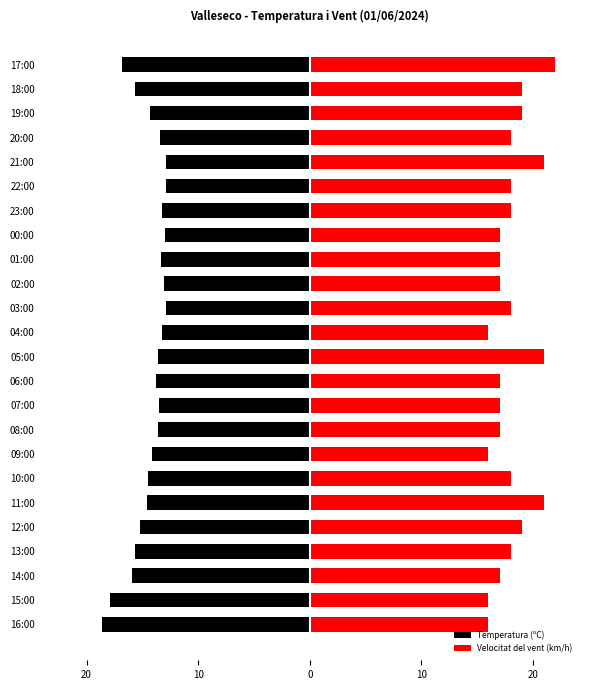

The value of Temperatura (ºC) at 21:00 is -7.0. True or false?

False